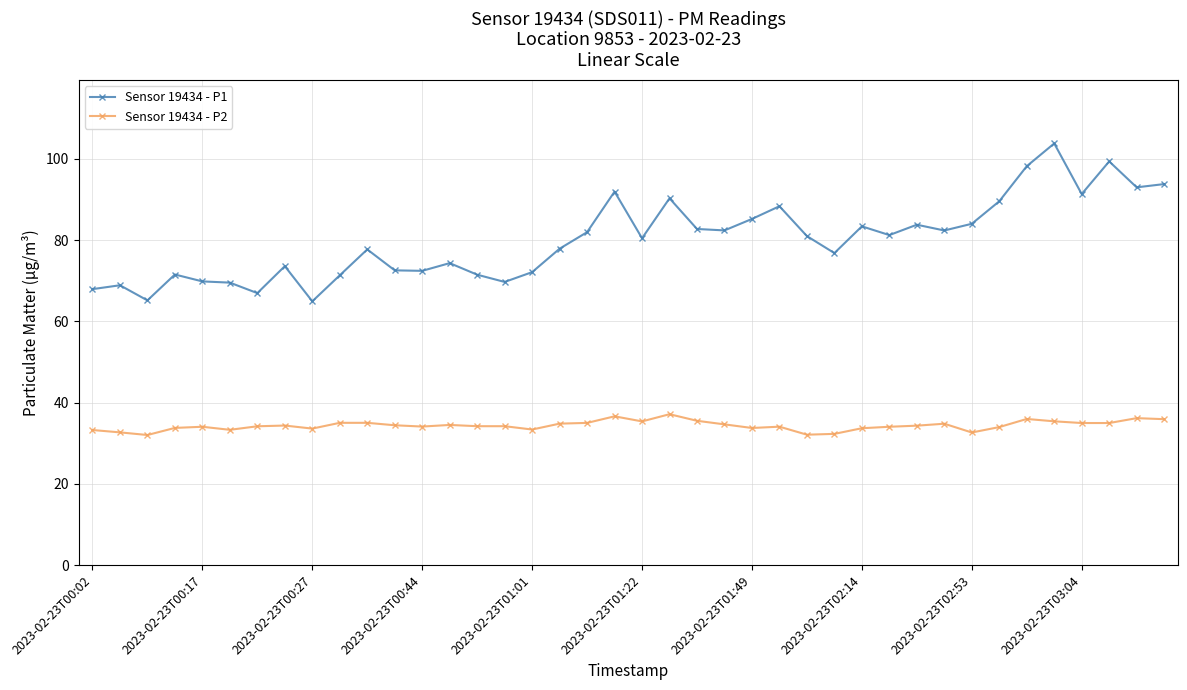

How many distinct data groups are displayed?

2